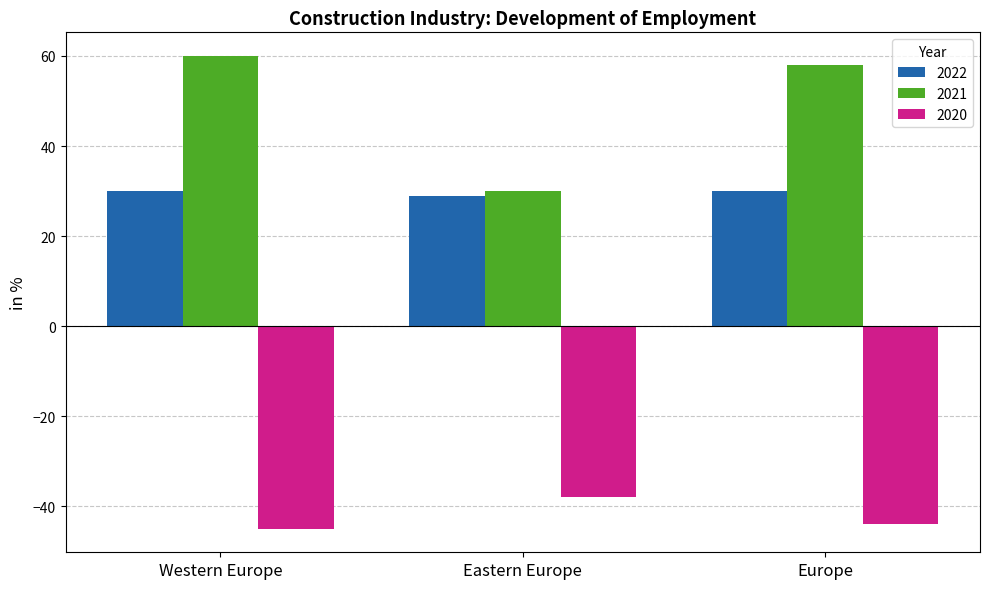

Rank the series by their maximum value, from highest to lowest.

2021, 2022, 2020